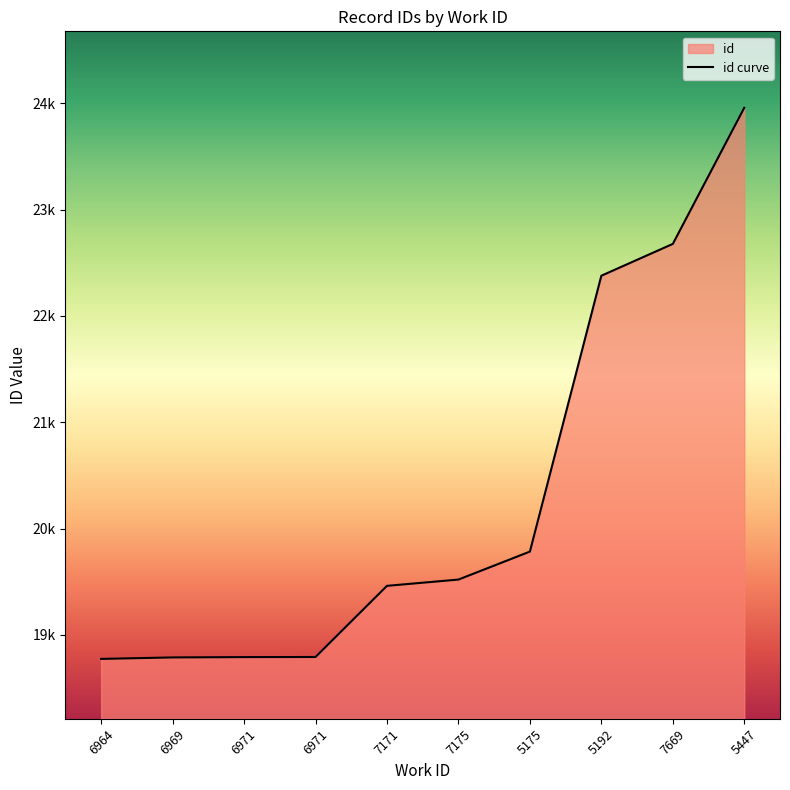

Reading left to right, transcribe all the data shown in this chart.

18775	18789	18792	18793	19462	19521	19784	22378	22677	23957